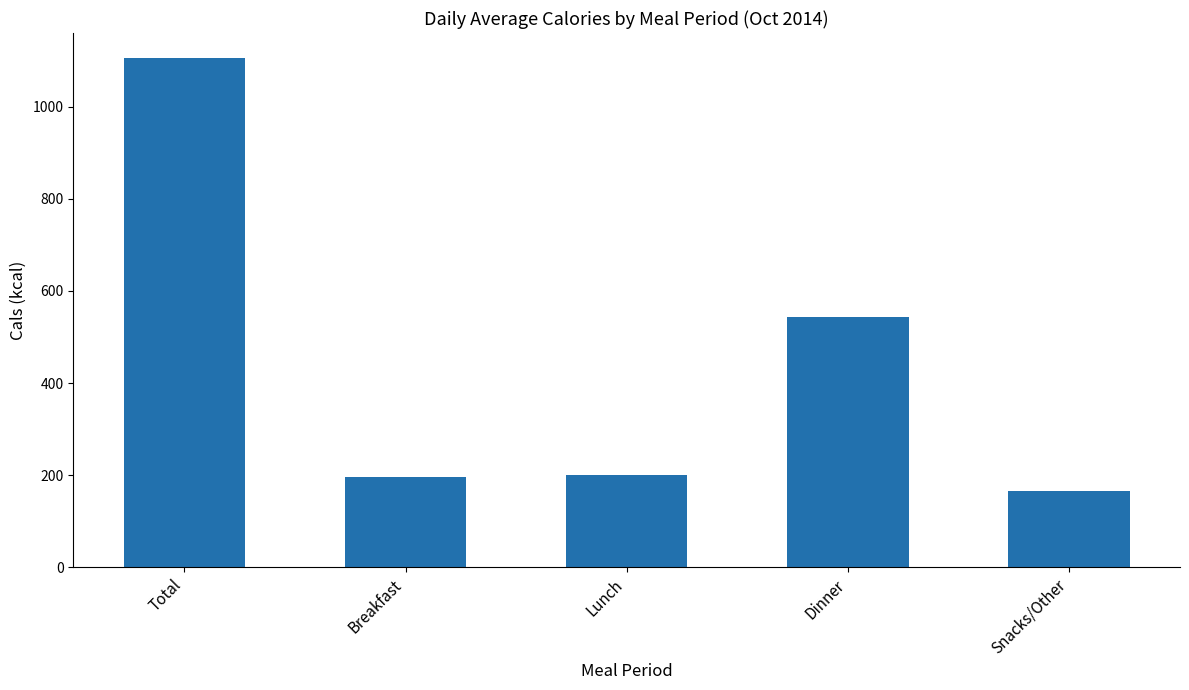

What position from the right is Total?

5